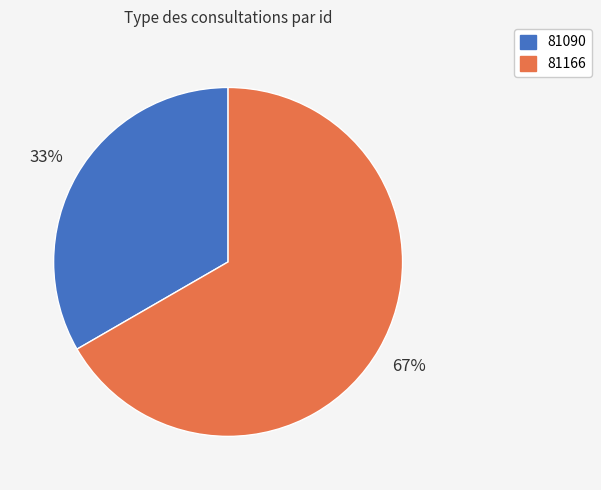

The 81166 slice represents 78% of the pie. True or false?

False